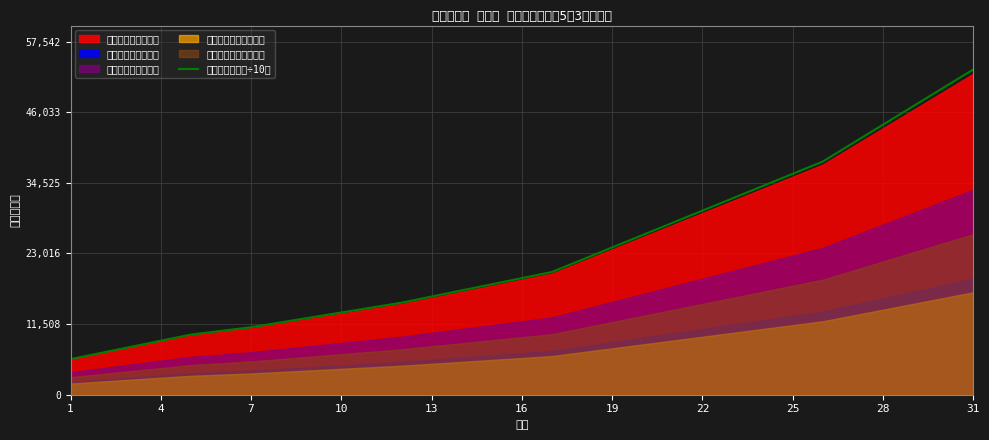

What is the minimum value for 標準報酬月額（÷10）?

5800